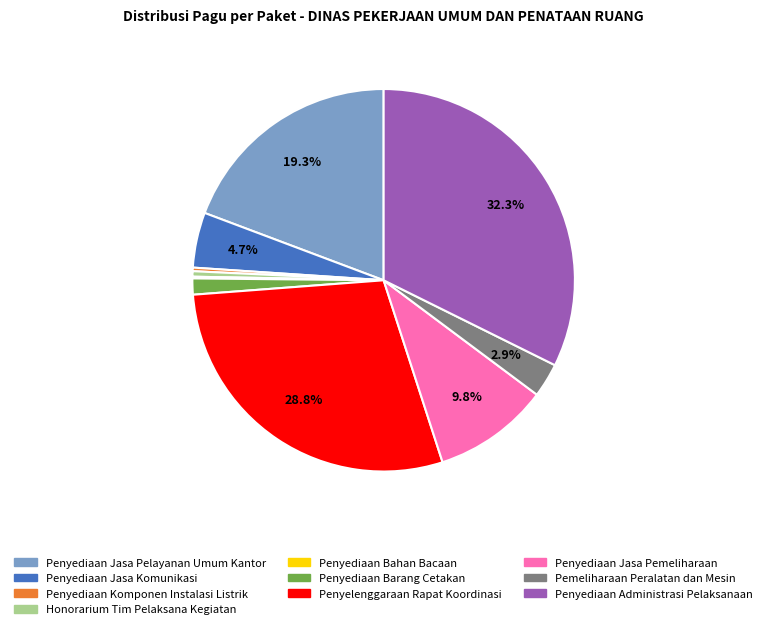

Does any single category account for the majority?

No